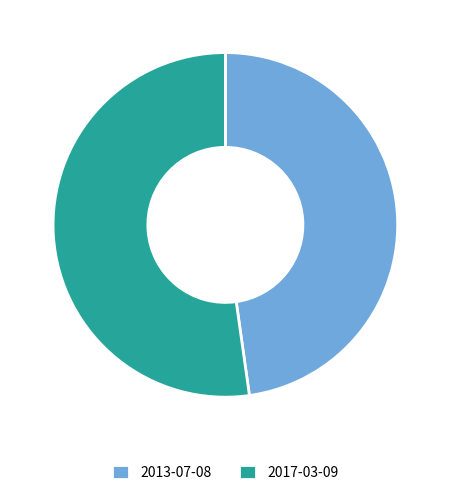

What is the smallest slice in the pie chart?

2013-07-08